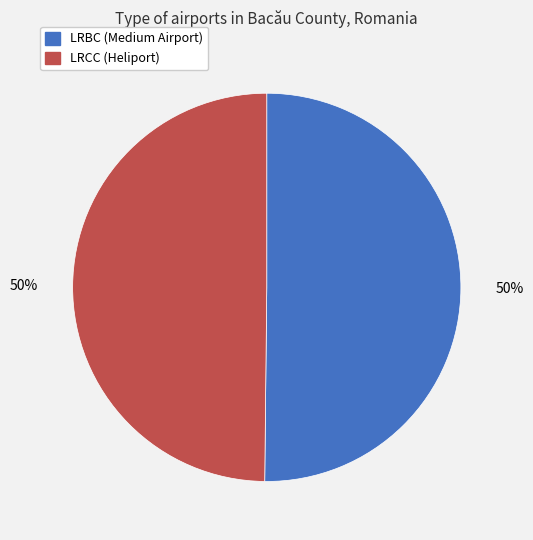

Approximately how many times larger is the value at LRCC (Heliport) compared to LRBC (Medium Airport)?

1.0